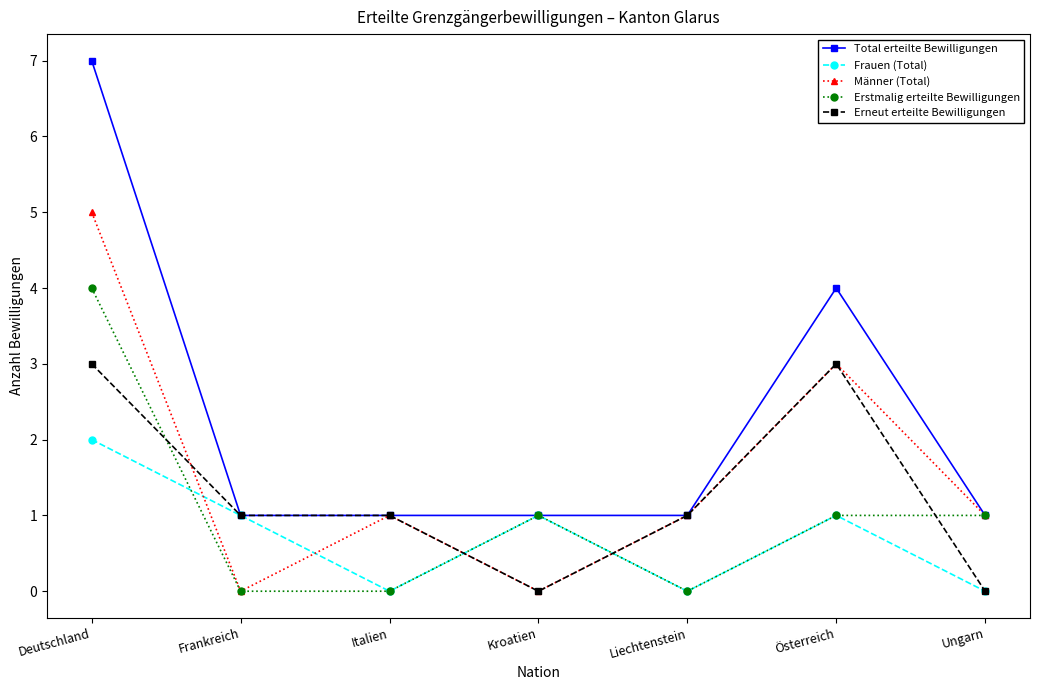

What is the difference between the Männer (Total) values at Frankreich and Deutschland?

5